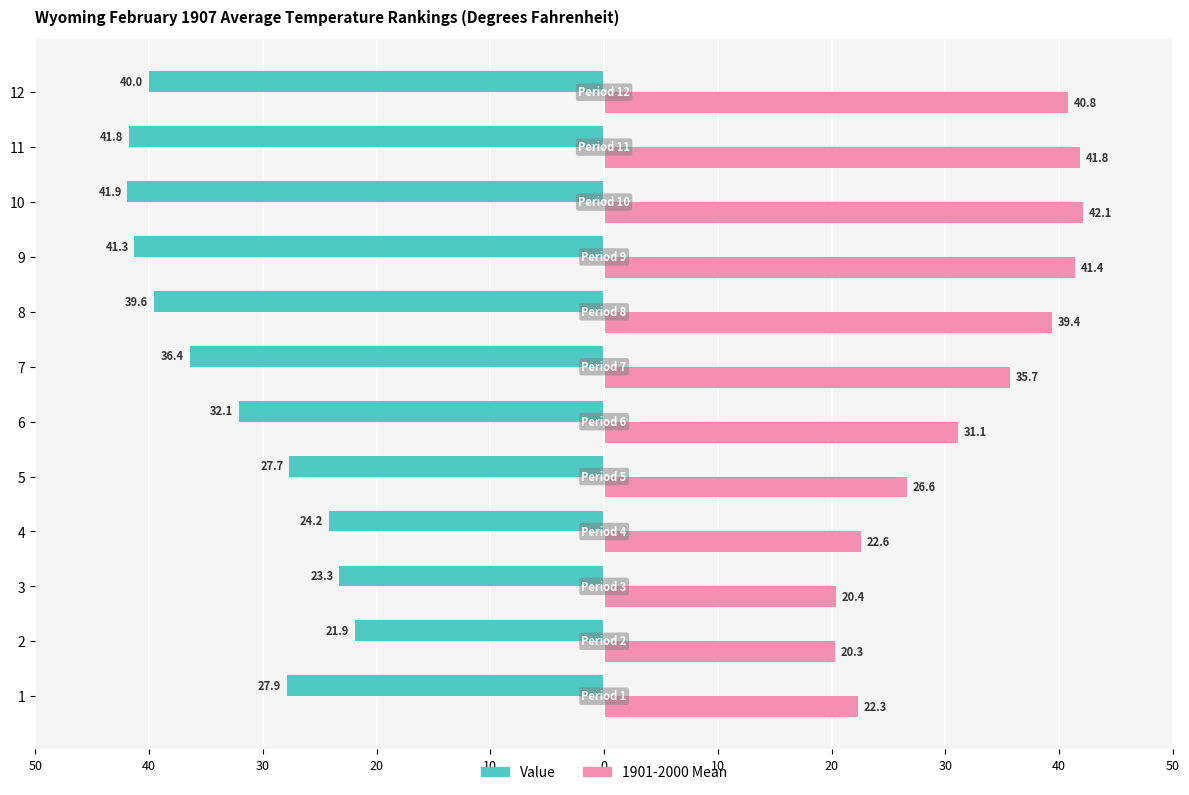

What are all the series names shown in the legend?

Value, 1901-2000 Mean